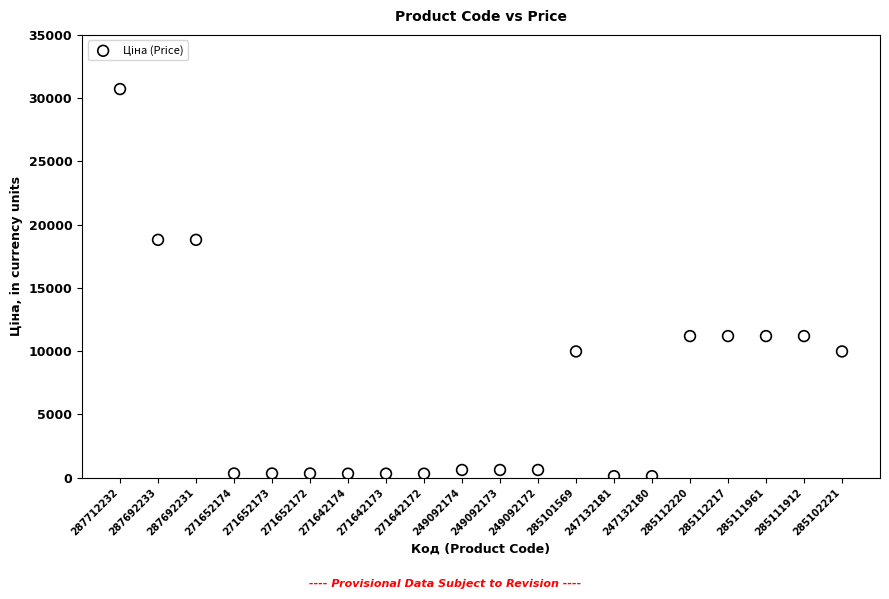

What is the range of Y values (max minus min)?

30603.0